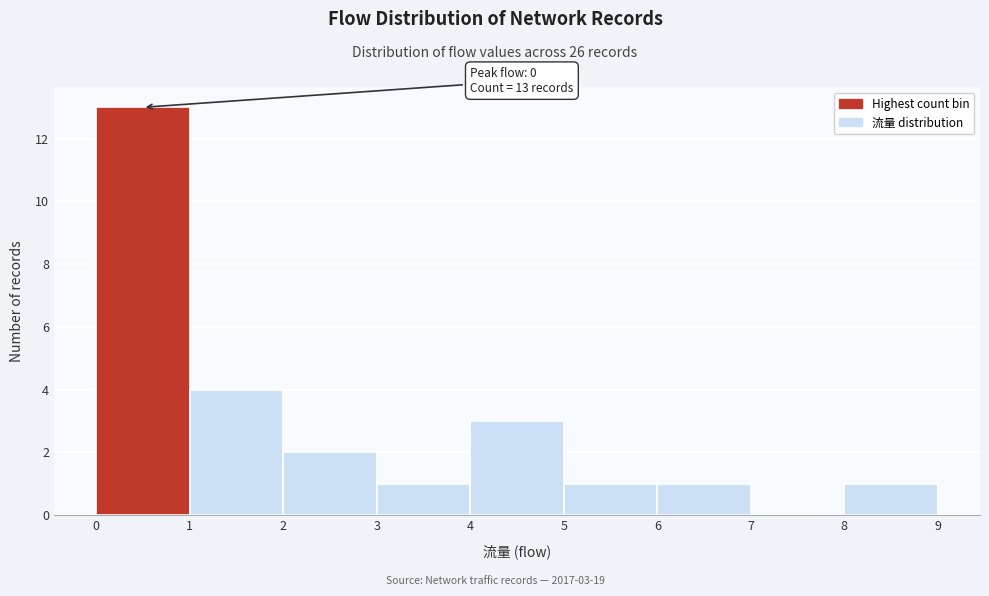

Over which range of the x-axis is the bar tallest?

0 to 1